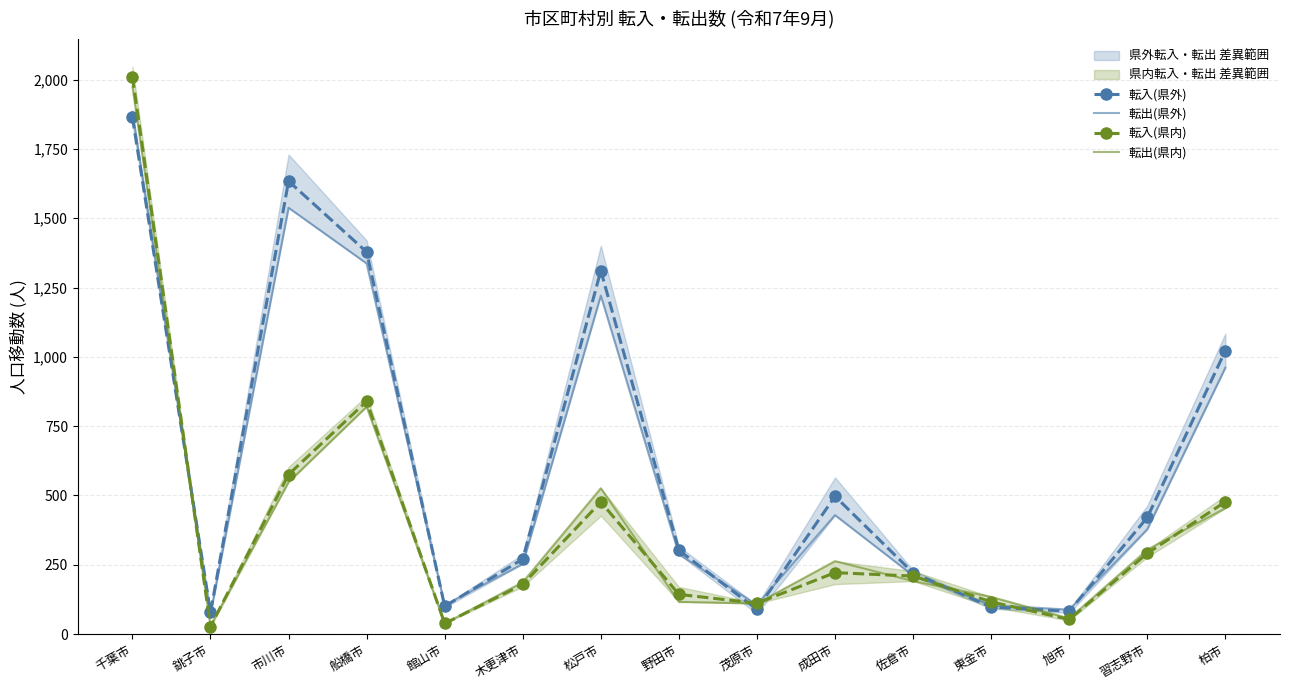

The value of 転出(県内) at 木更津市 is 47.2. True or false?

False